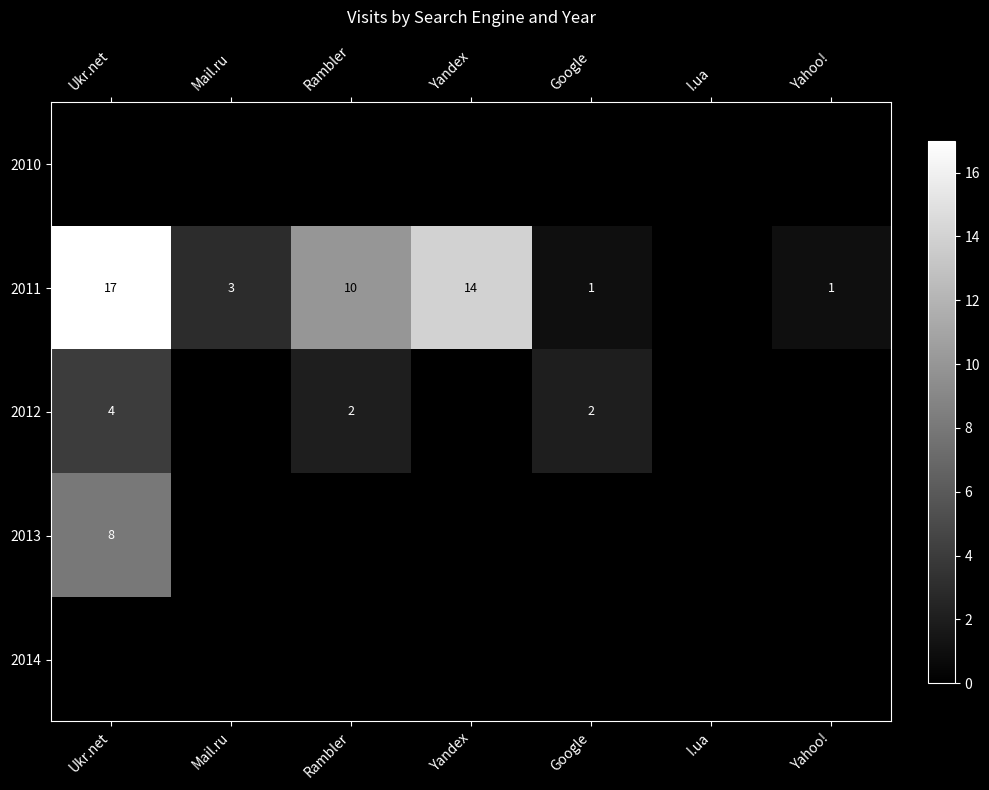

True or false: 2011 has a value of 3 at Mail.ru.

True